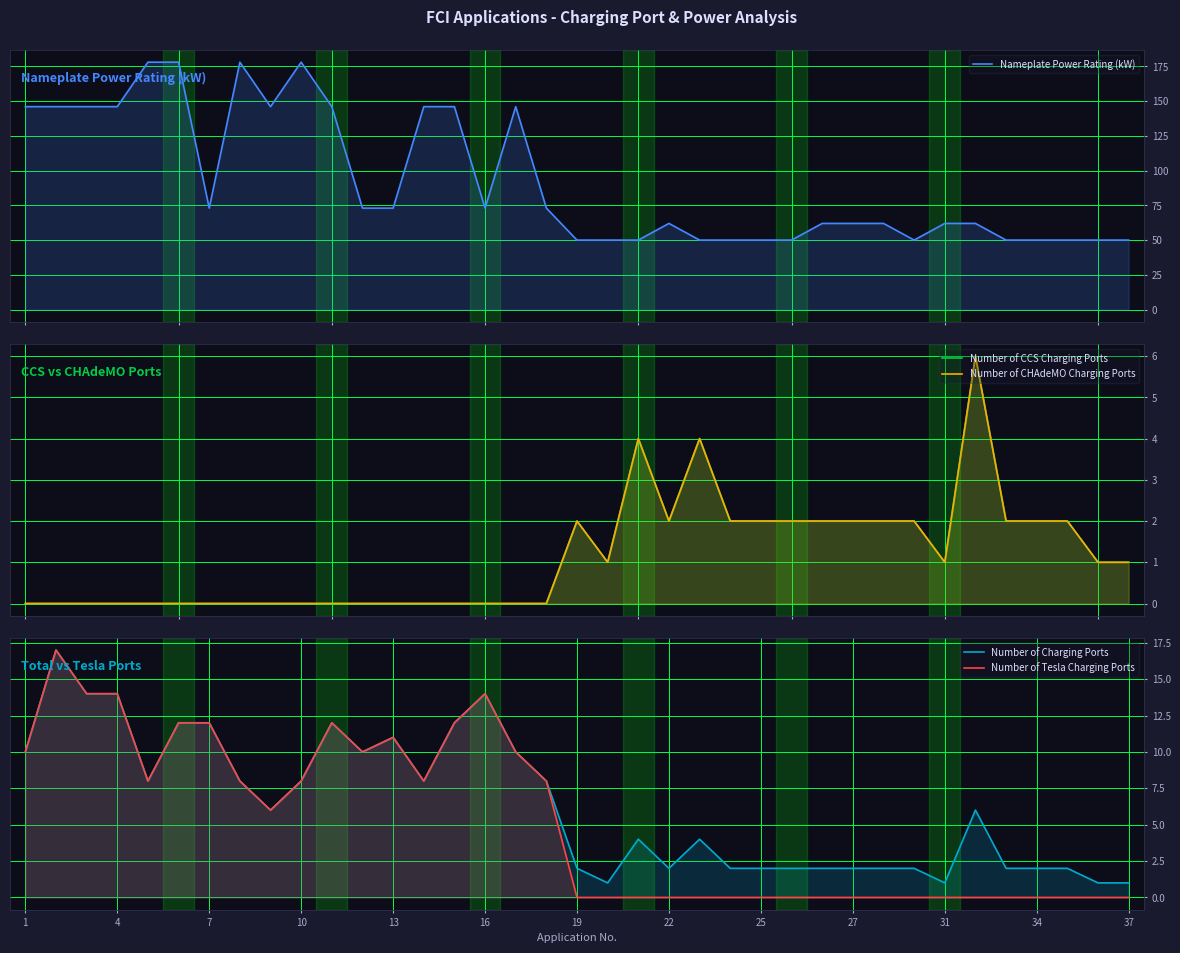

True or false: Nameplate Power Rating (kW) has a value of 62 at 26.

True